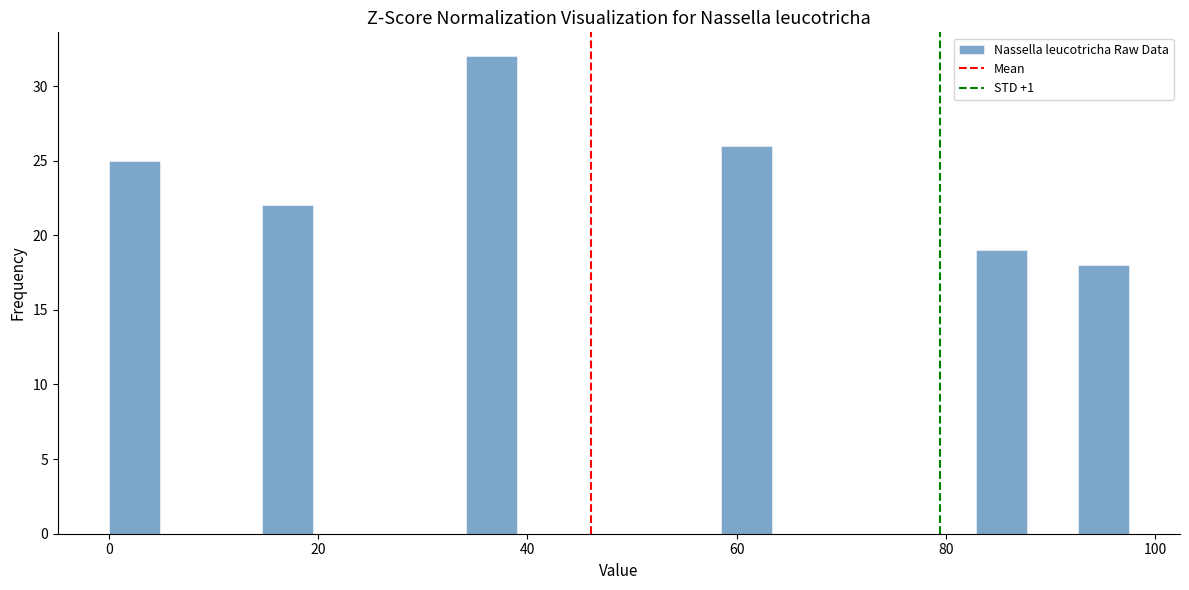

Around what value on the x-axis is the tallest bar? Give the approximate position of its centre, as read against the axis.

36